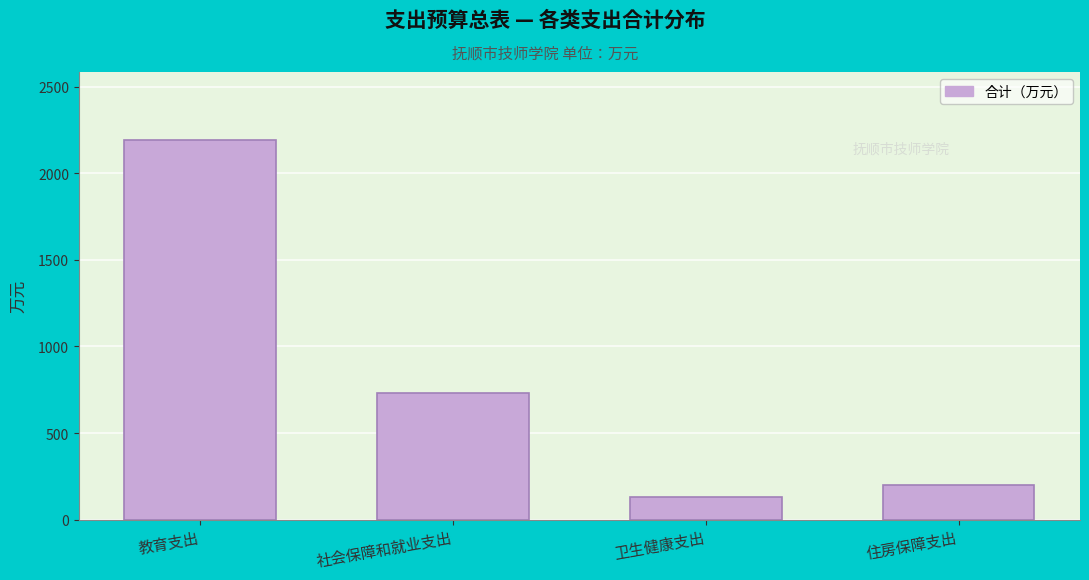

Reading left to right, list all the values displayed in this chart.

教育支出=2190.5	社会保障和就业支出=732.5	卫生健康支出=132.1	住房保障支出=199.6